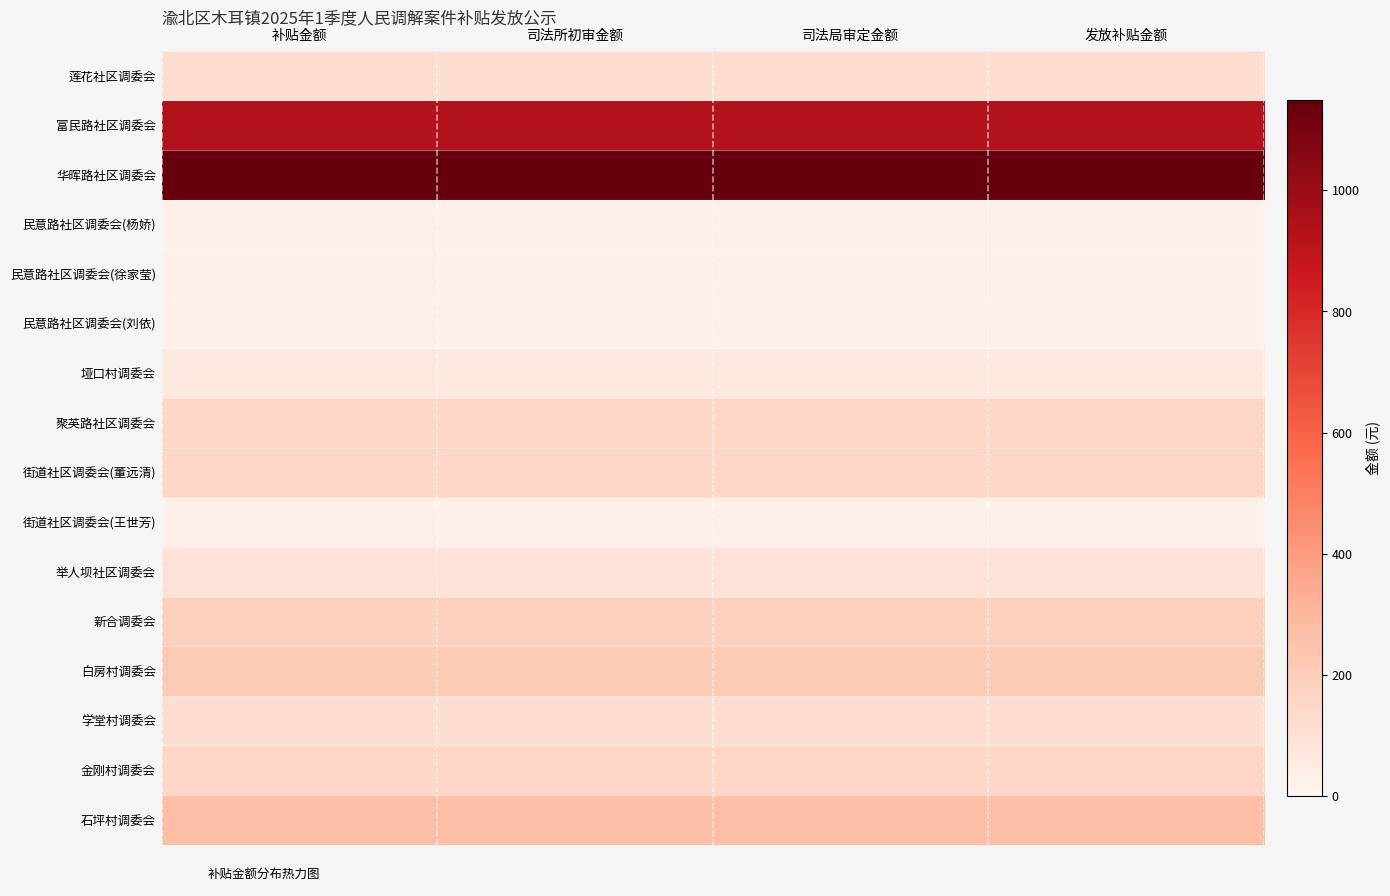

At how many categories does at least one series exceed 730?

4